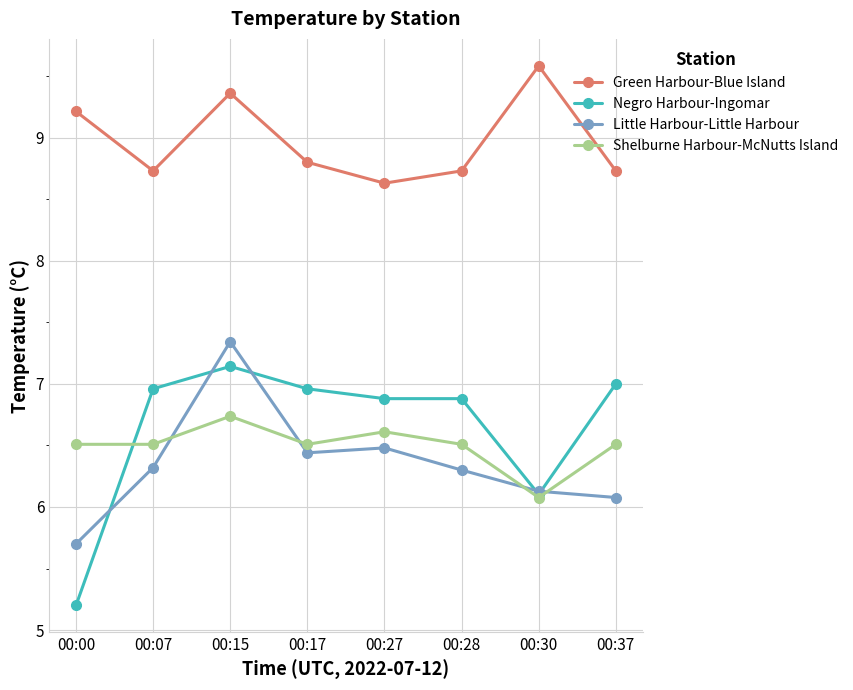

The value of Little Harbour-Little Harbour at 00:07 is 11.3. True or false?

False